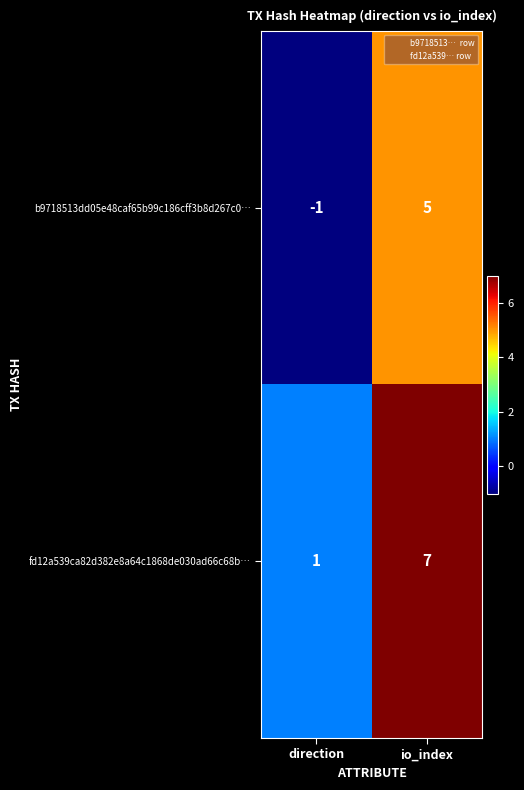

What is the approximate value of b9718513dd05e48caf65b99c186cff3b8d267c0… at io_index?

5